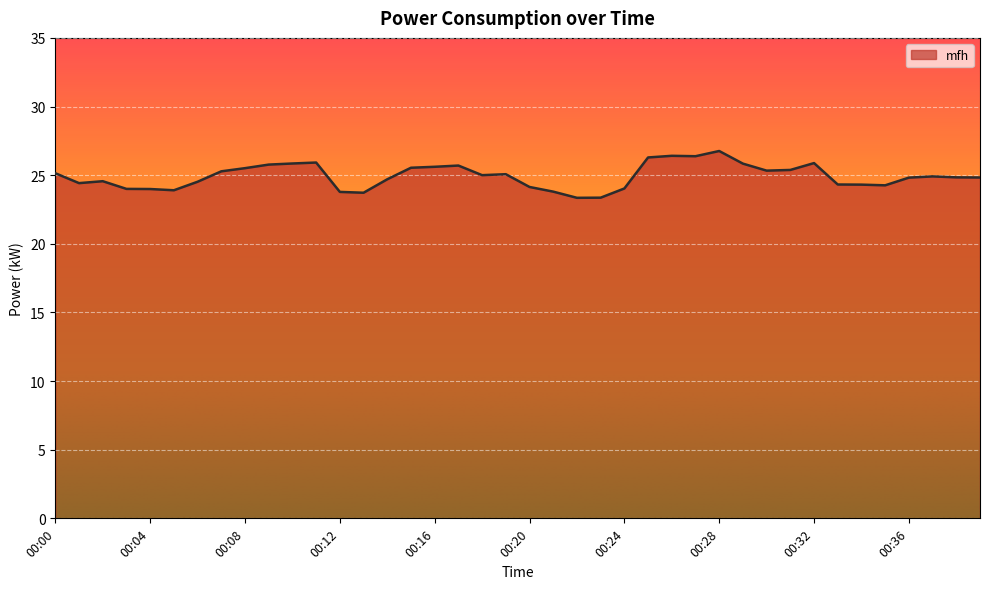

What is the difference between the maximum and minimum values?

3.4